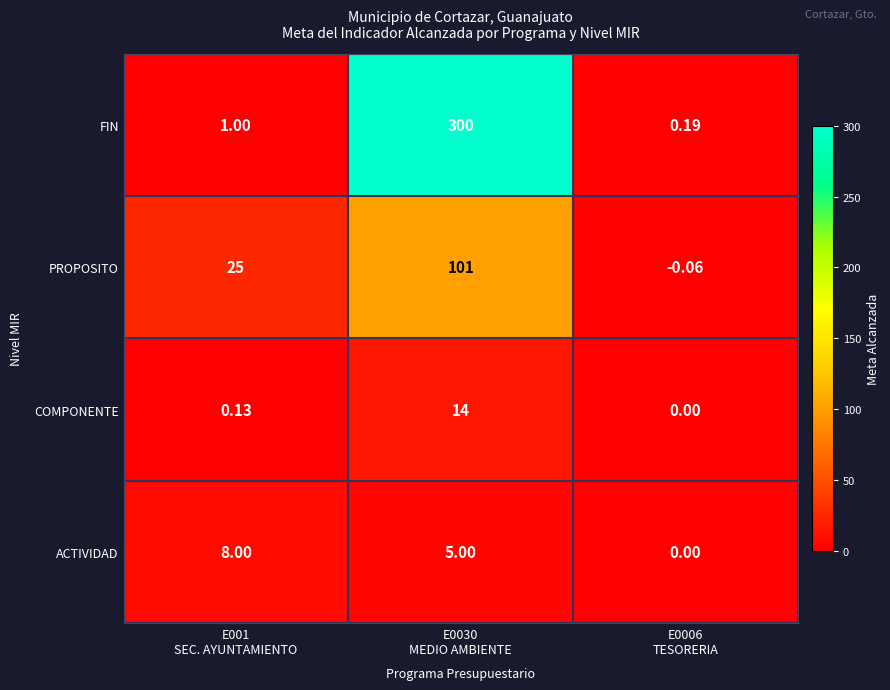

Rank the series by their maximum value, from highest to lowest.

FIN, PROPOSITO, COMPONENTE, ACTIVIDAD